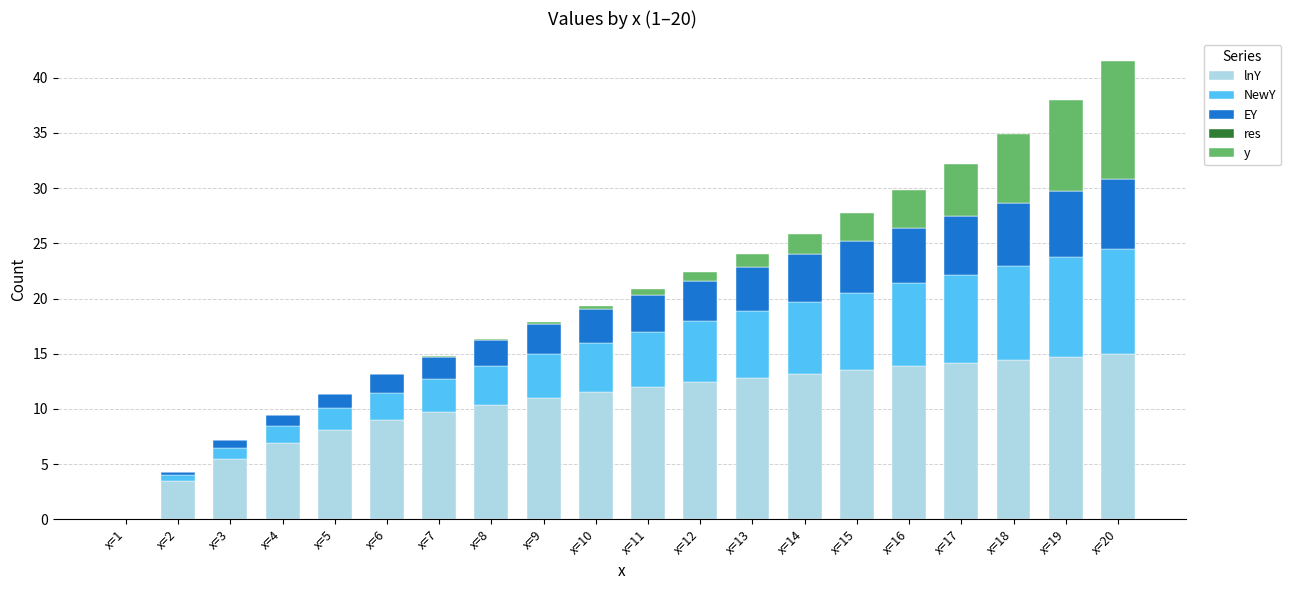

At which category is the sum across all series the highest?

x=20